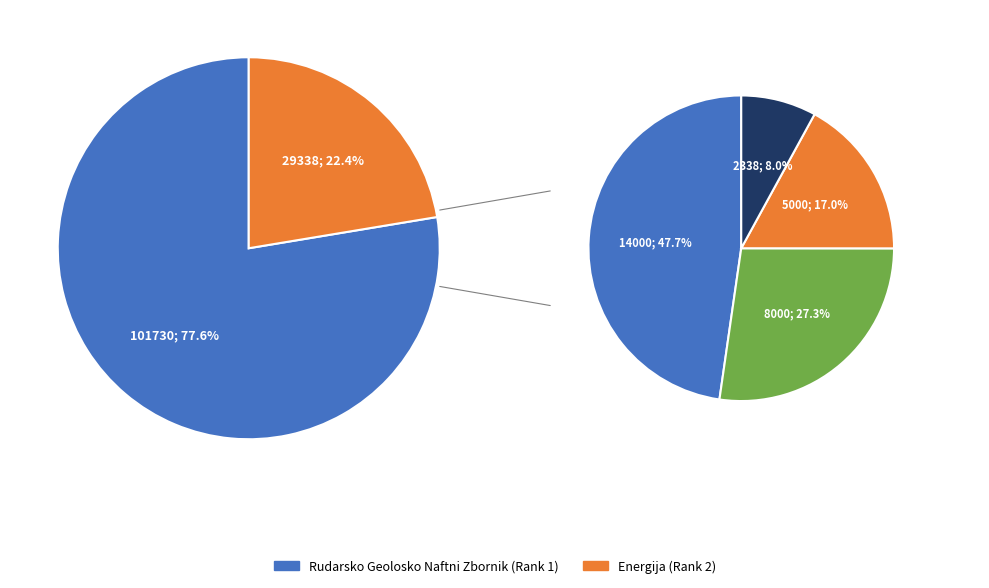

To the nearest percent, what portion does Energija represent?

22%